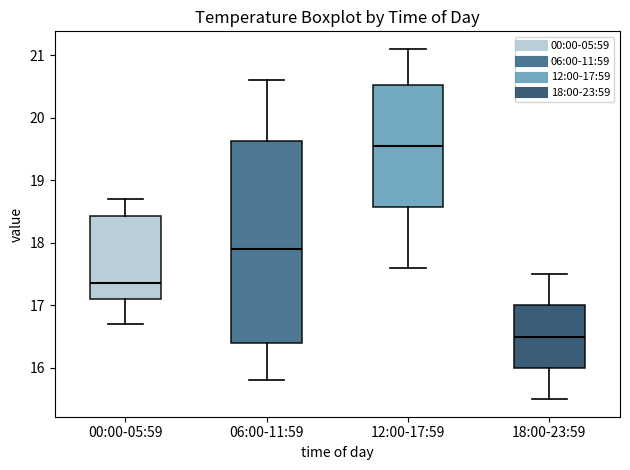

Which box has the highest median line?

12:00-17:59